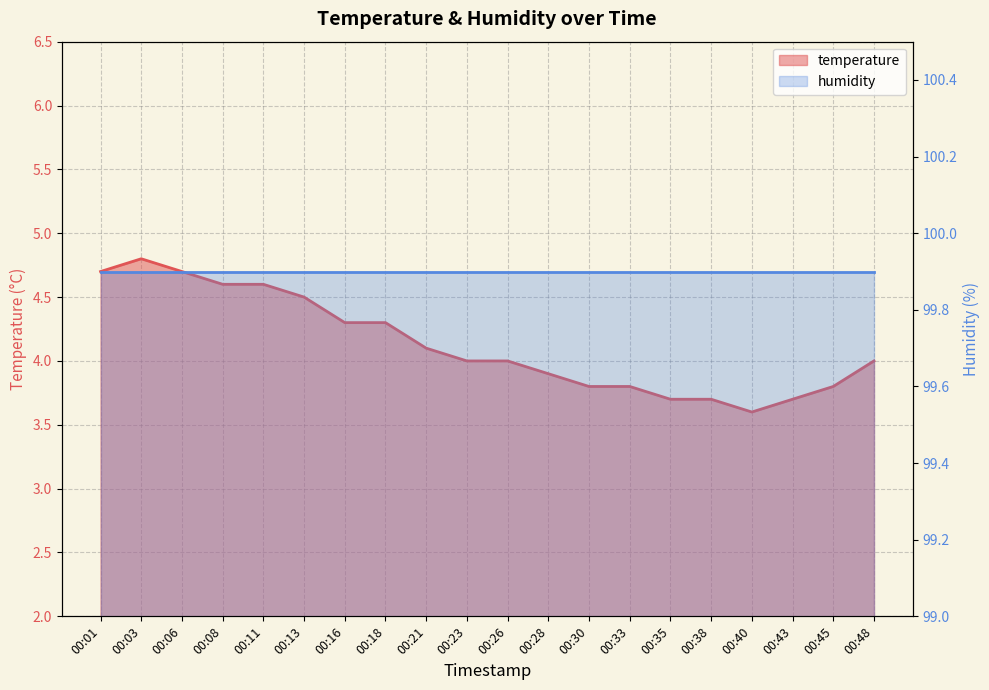

Reading left to right, extract all data points from this chart.

00:01=4.7	00:03=4.8	00:06=4.7	00:08=4.6	00:11=4.6	00:13=4.5	00:16=4.3	00:18=4.3	00:21=4.1	00:23=4.0	00:26=4.0	00:28=3.9	00:30=3.8	00:33=3.8	00:35=3.7	00:38=3.7	00:40=3.6	00:43=3.7	00:45=3.8	00:48=4.0